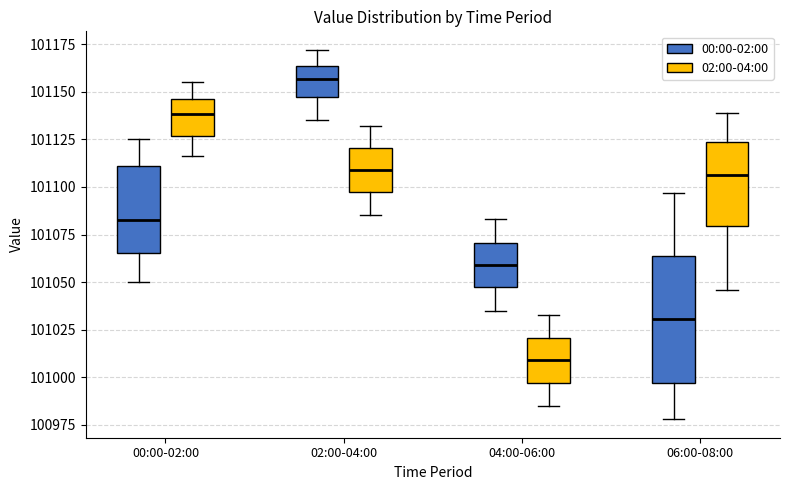

Reading left to right, transcribe this box plot: for each box, give where its median line is, the range the box spans, and where its two whiskers end, as read against the y-axis. The values are not printed on the chart, so give them approximately, as read against the axis.

00:00-02:00 (00:00-02:00): median 101085, box 101065 to 101110, whiskers 101050 to 101125
00:00-02:00 (02:00-04:00): median 101140, box 101125 to 101145, whiskers 101115 to 101155
02:00-04:00 (00:00-02:00): median 101155, box 101145 to 101165, whiskers 101135 to 101170
02:00-04:00 (02:00-04:00): median 101110, box 101095 to 101120, whiskers 101085 to 101130
04:00-06:00 (00:00-02:00): median 101060, box 101045 to 101070, whiskers 101035 to 101085
04:00-06:00 (02:00-04:00): median 101010, box 100995 to 101020, whiskers 100985 to 101035
06:00-08:00 (00:00-02:00): median 101030, box 100995 to 101065, whiskers 100980 to 101095
06:00-08:00 (02:00-04:00): median 101105, box 101080 to 101125, whiskers 101045 to 101140